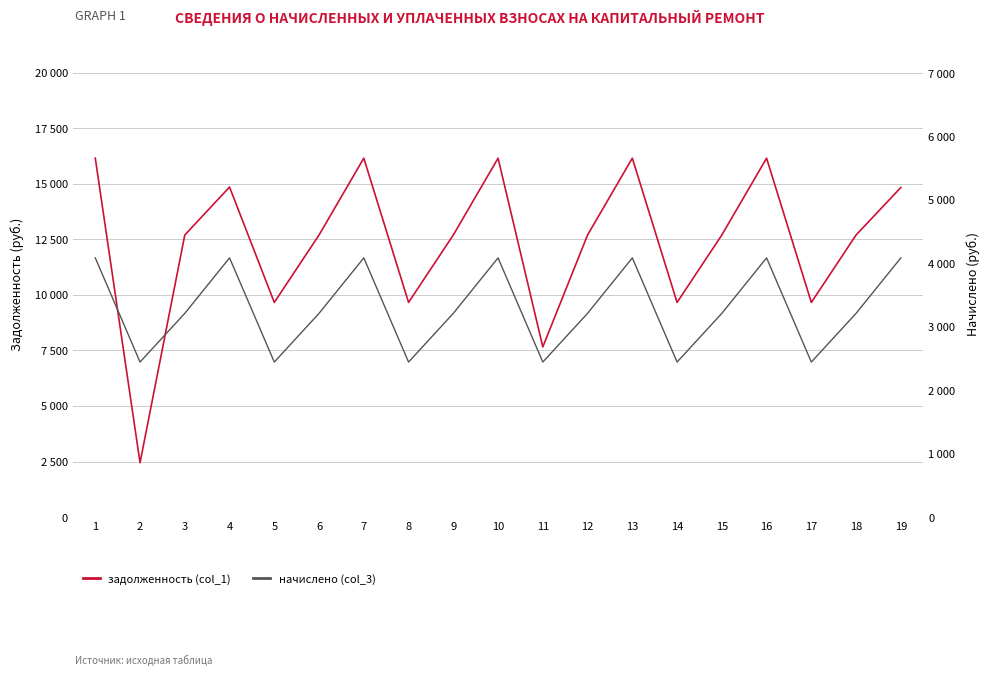

Is it true that задолженность (col_1) equals 17643.6 at 3?

False